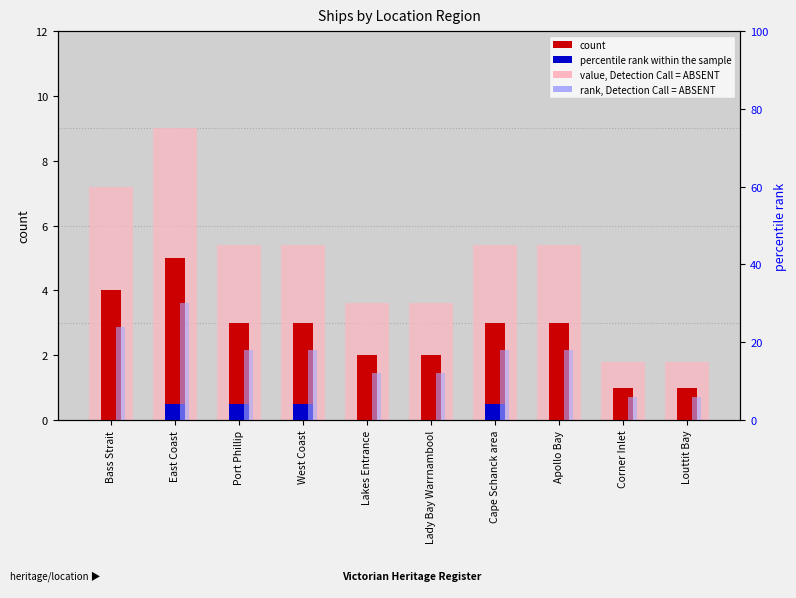

What is the total value across all series at East Coast?

44.5